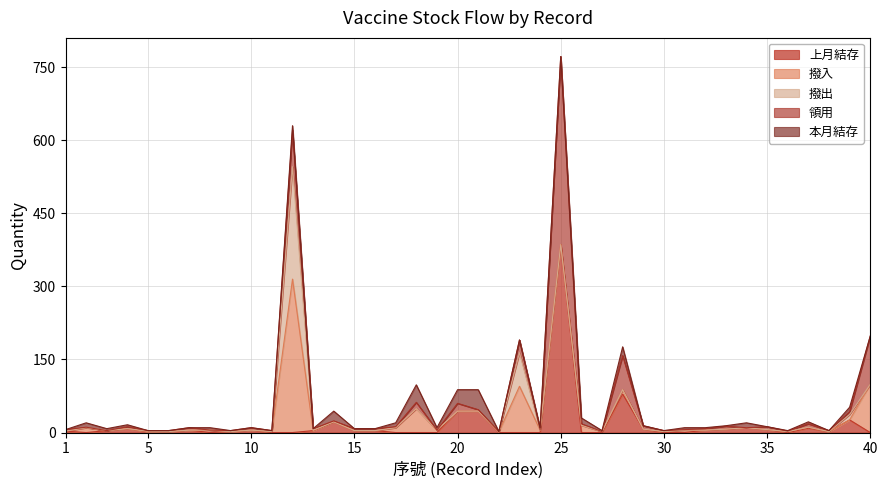

How many interior local peaks does the 撥入 series have?

8